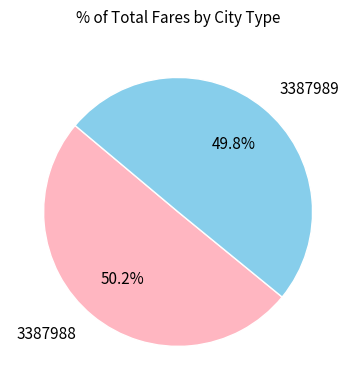

How much of the chart is everything except 3387989?

50.2%